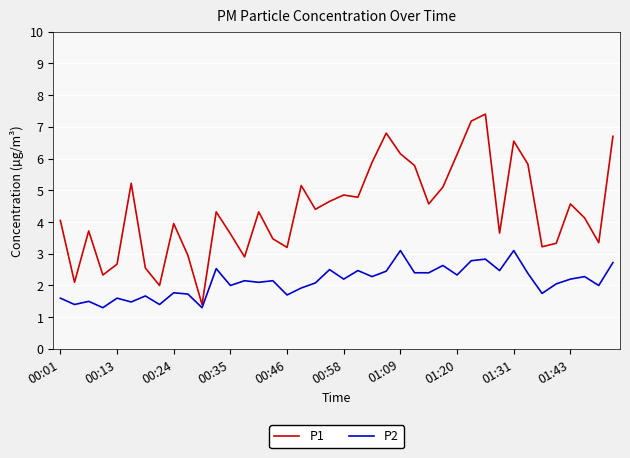

Which series has the widest spread of values?

P1